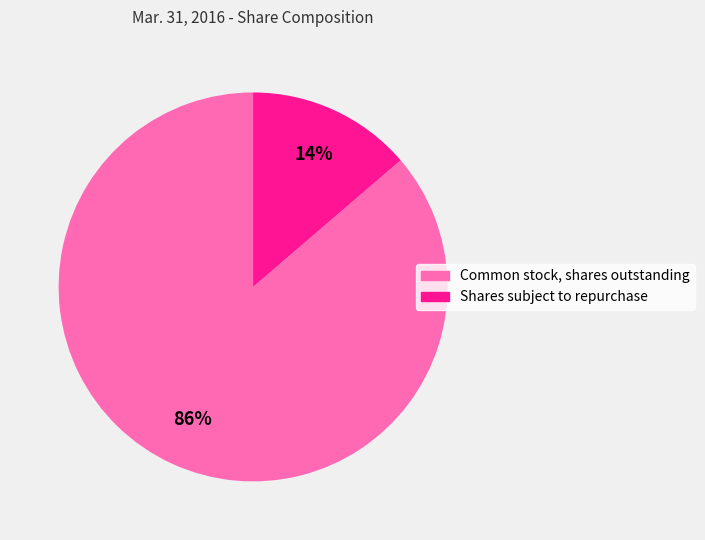

Between Common stock, shares outstanding and Shares subject to repurchase, which is larger?

Common stock, shares outstanding